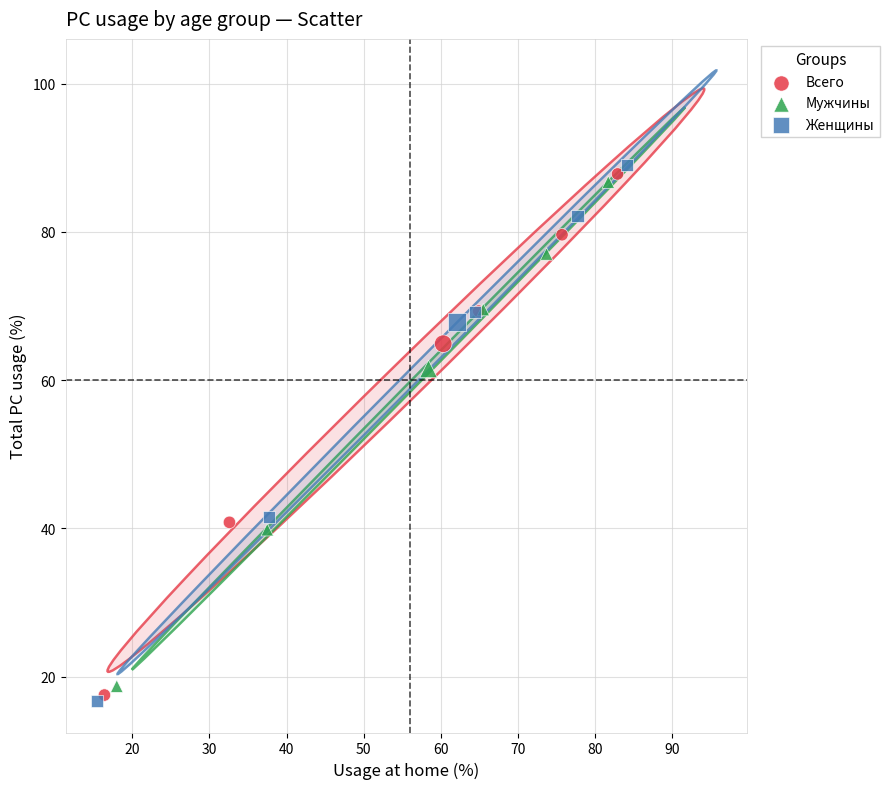

Which series has the widest spread of Y values?

Женщины